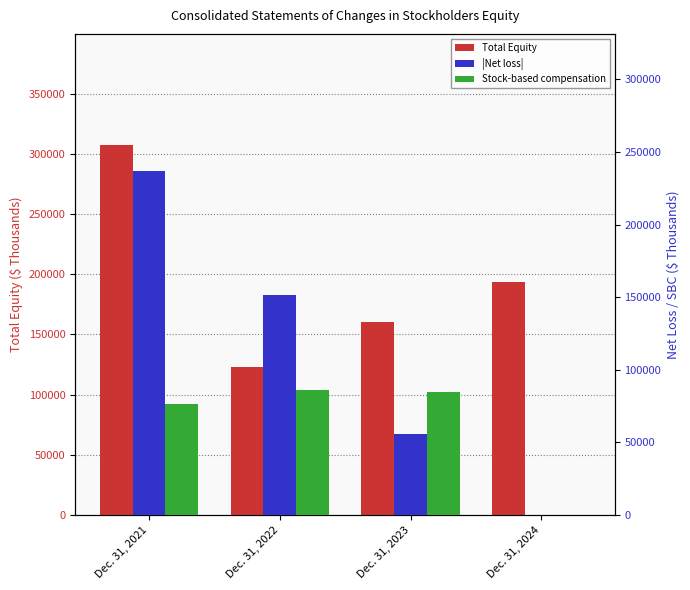

Read the |Net loss| value at Dec. 31, 2021, to the nearest 10.

236570